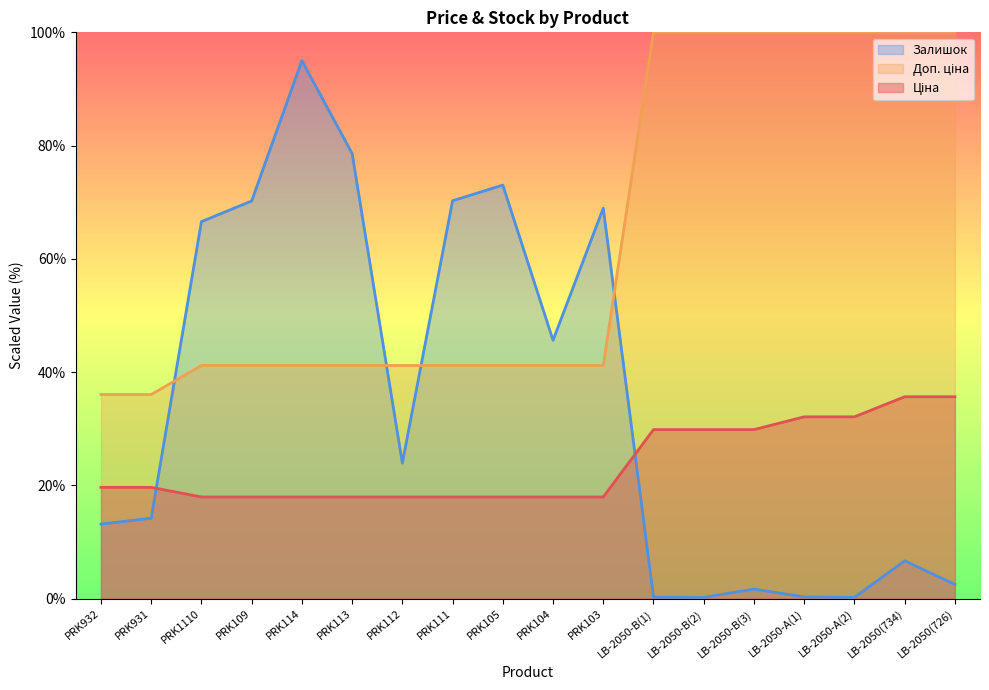

At which label does Ціна reach its minimum?

PRK1110